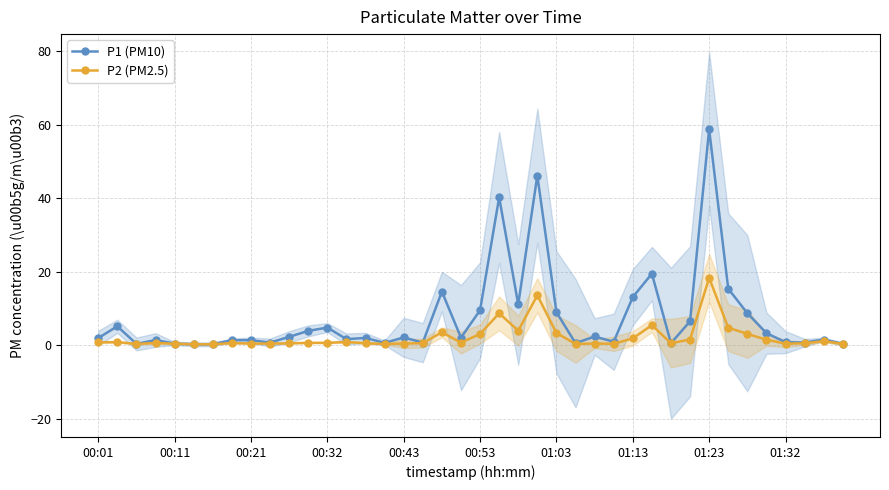

What value does the P2 (PM2.5) series have at 01:13?

1.9